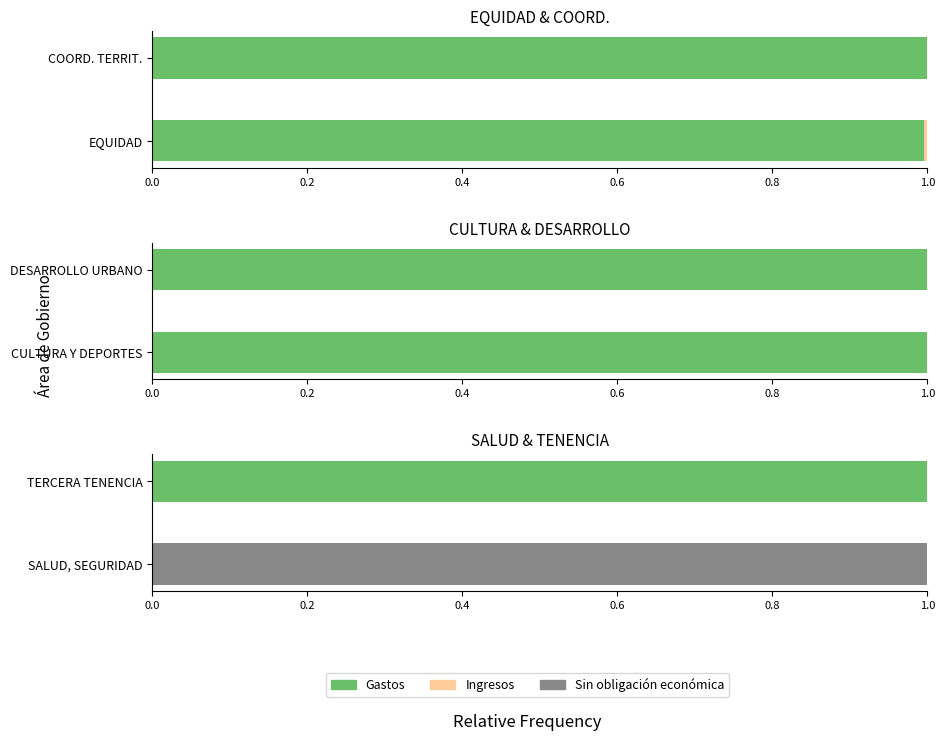

What is the difference between the Sin obligación values at TERCERA TENENCIA and SALUD, SEGURIDAD?

1.0